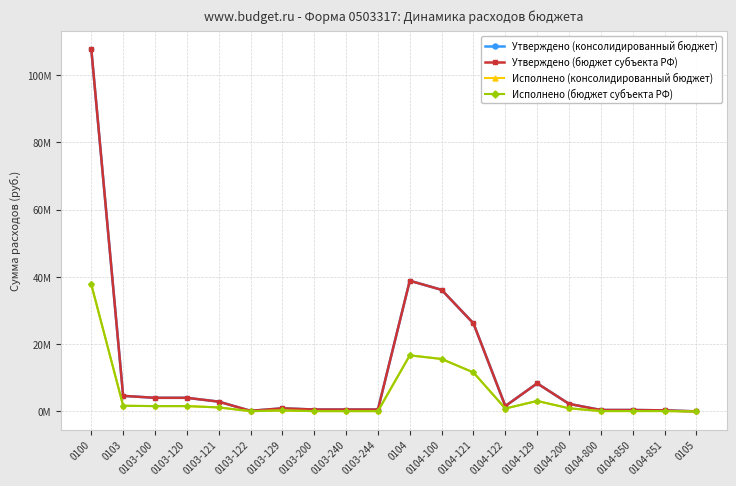

In Исполнено (консолидированный бюджет), how many points are lower than both neighbors (excluding endpoints)?

2